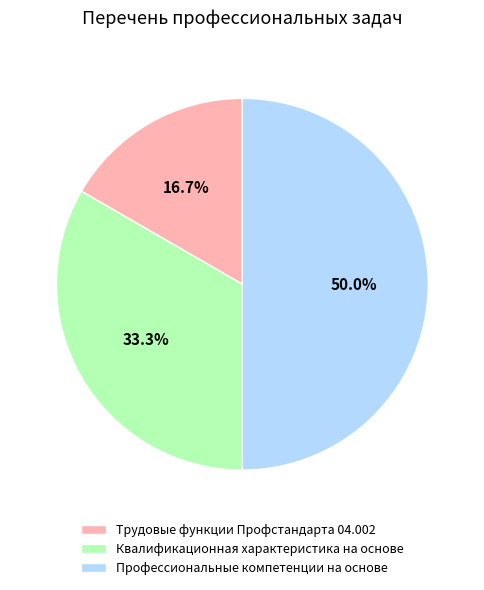

What is the smallest slice in the pie chart?

Трудовые функции Профстандарта 04.002